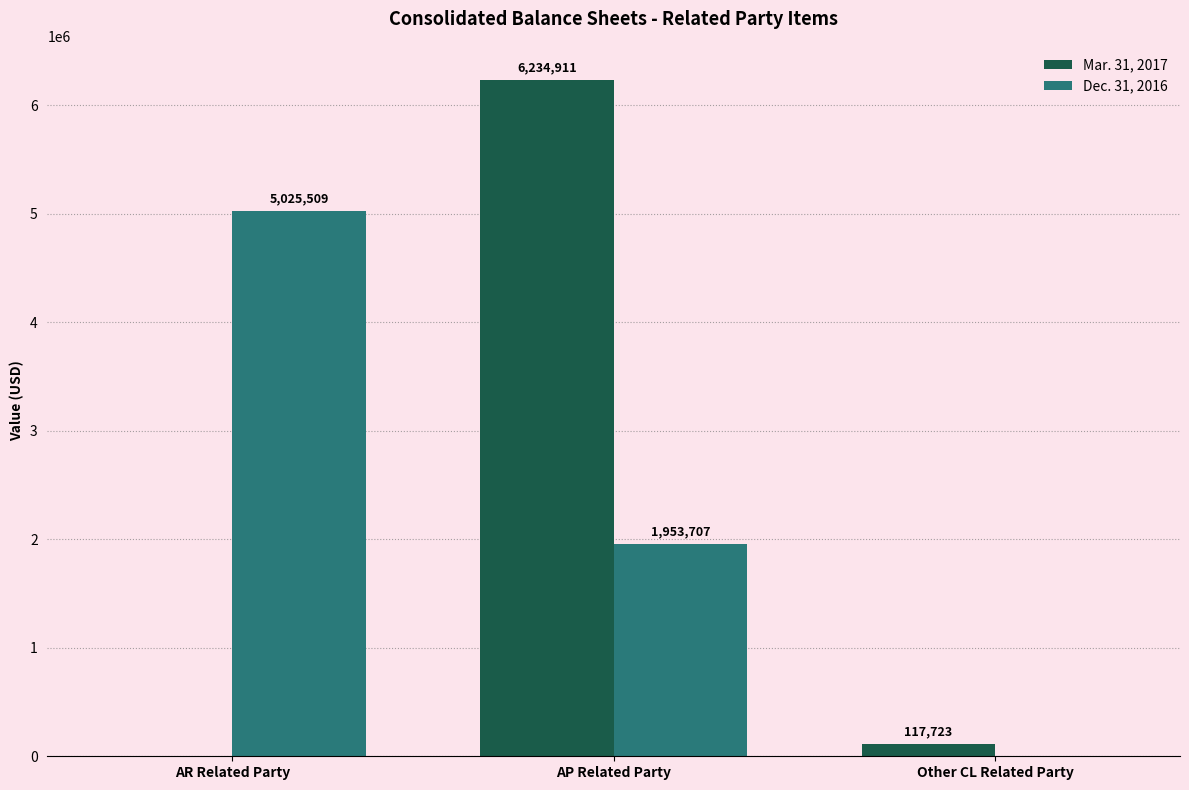

Is the value of Mar. 31, 2017 at Other CL Related Party greater than the value of Dec. 31, 2016 at Other CL Related Party?

Yes